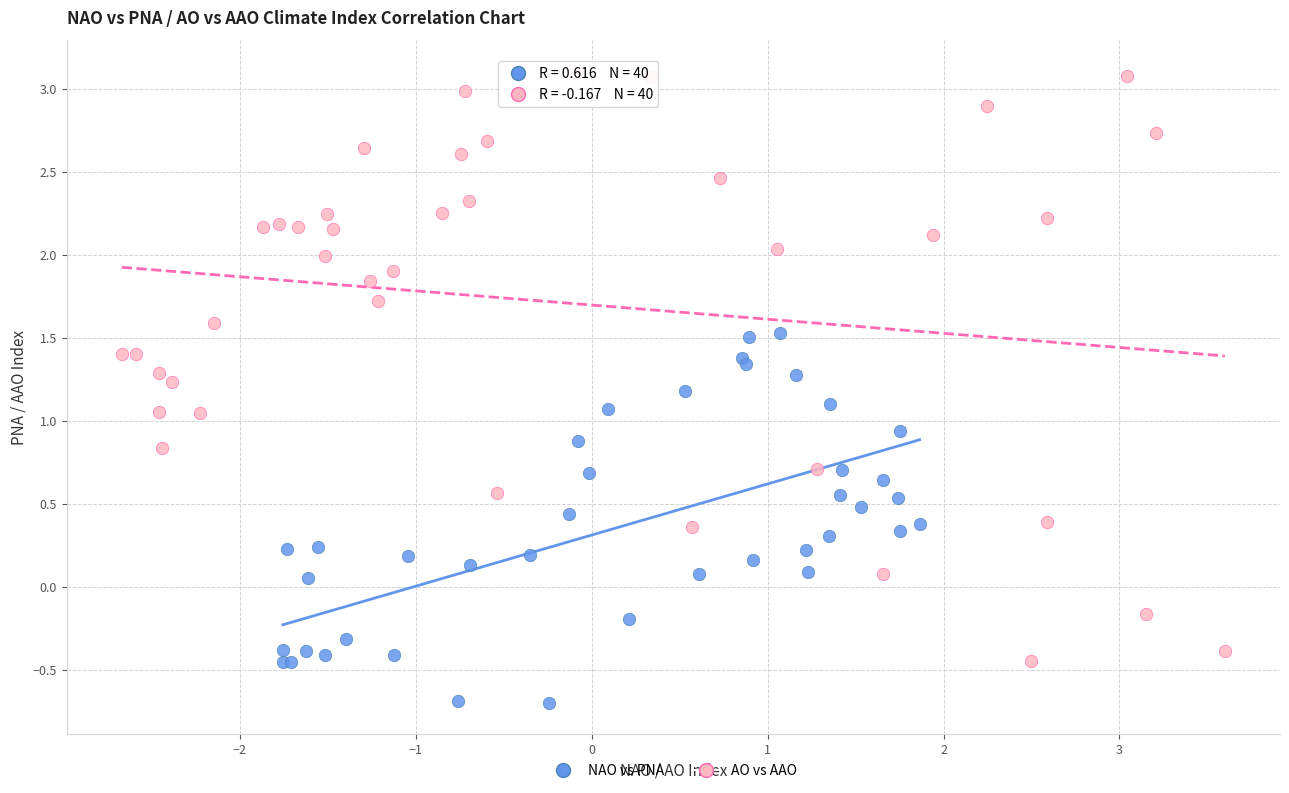

What are all the series names shown in the legend?

NAO vs PNA, AO vs AAO